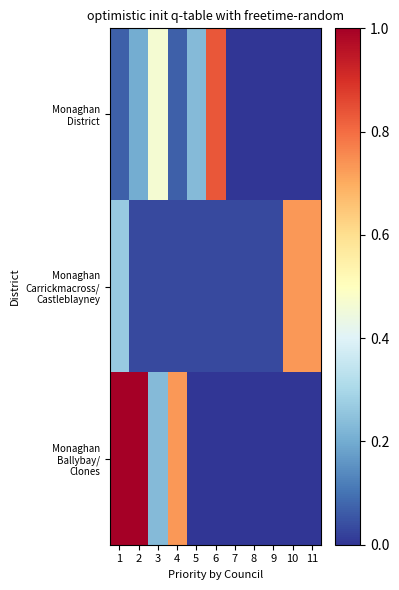

Which has a higher value, 2 or 7?

2